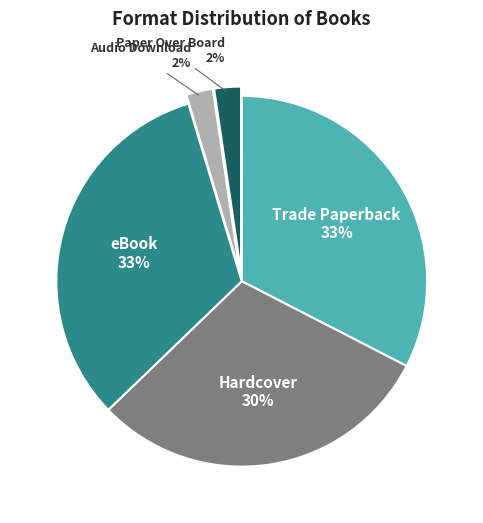

Is there a majority slice in this chart?

No